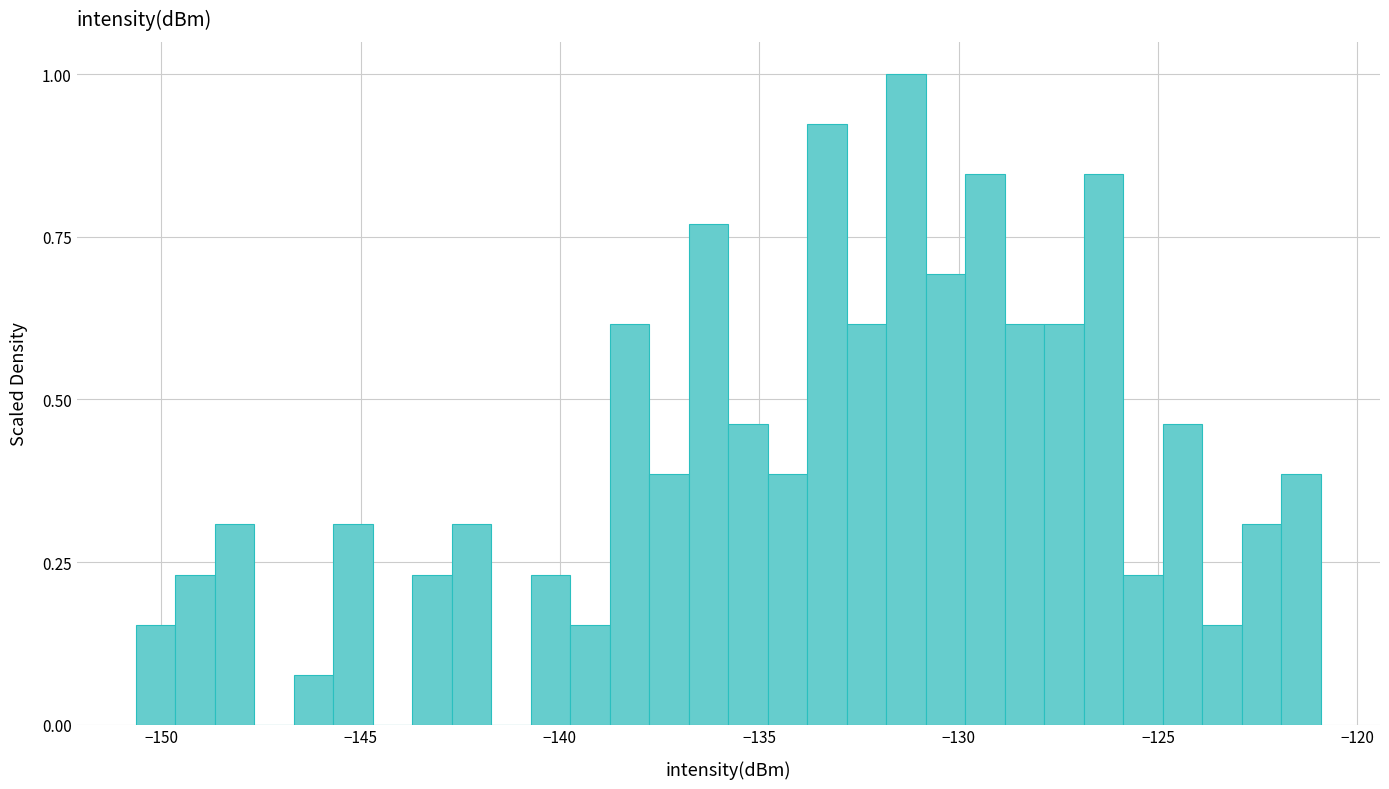

Read against the x-axis, roughly where is the centre of the tallest bar?

-131.5